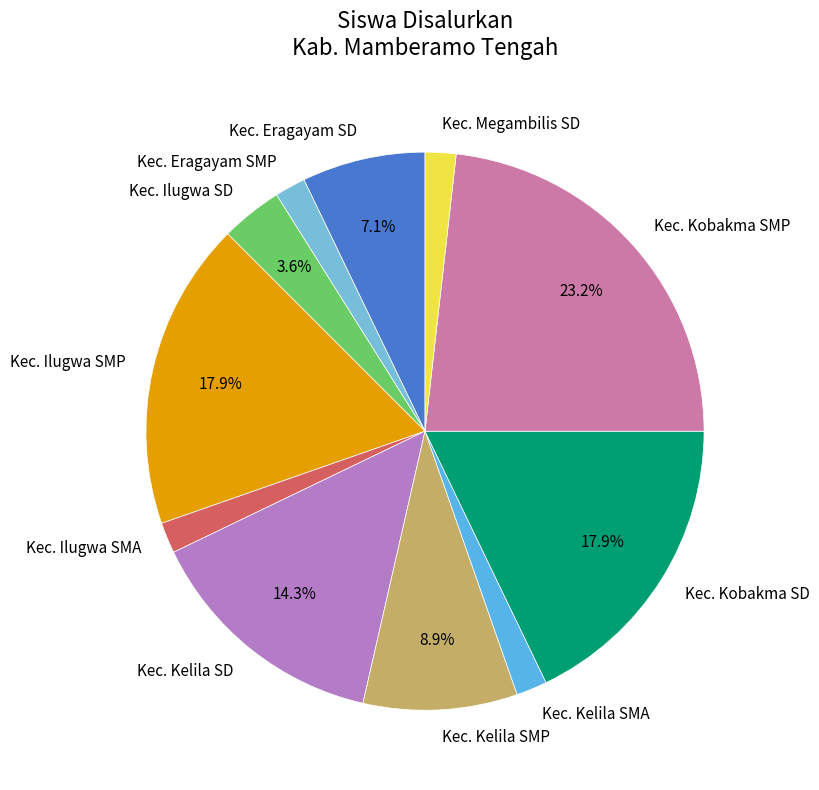

Which category has the biggest portion of the pie?

Kec. Kobakma SMP